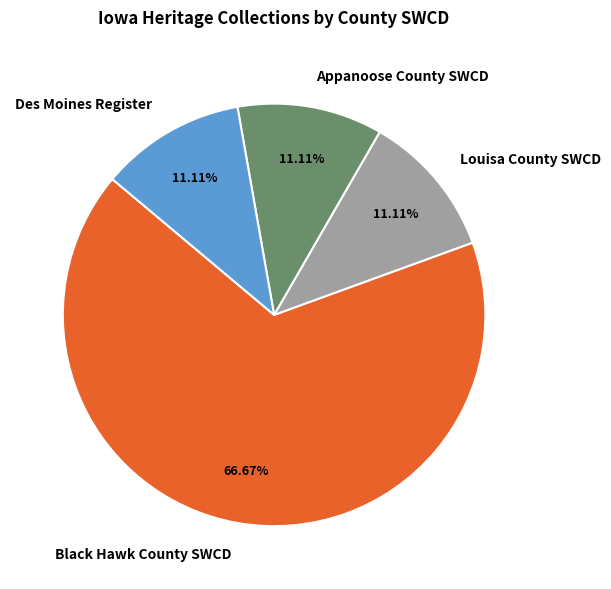

Combined, do Black Hawk County SWCD and Louisa County SWCD account for over 50%?

Yes